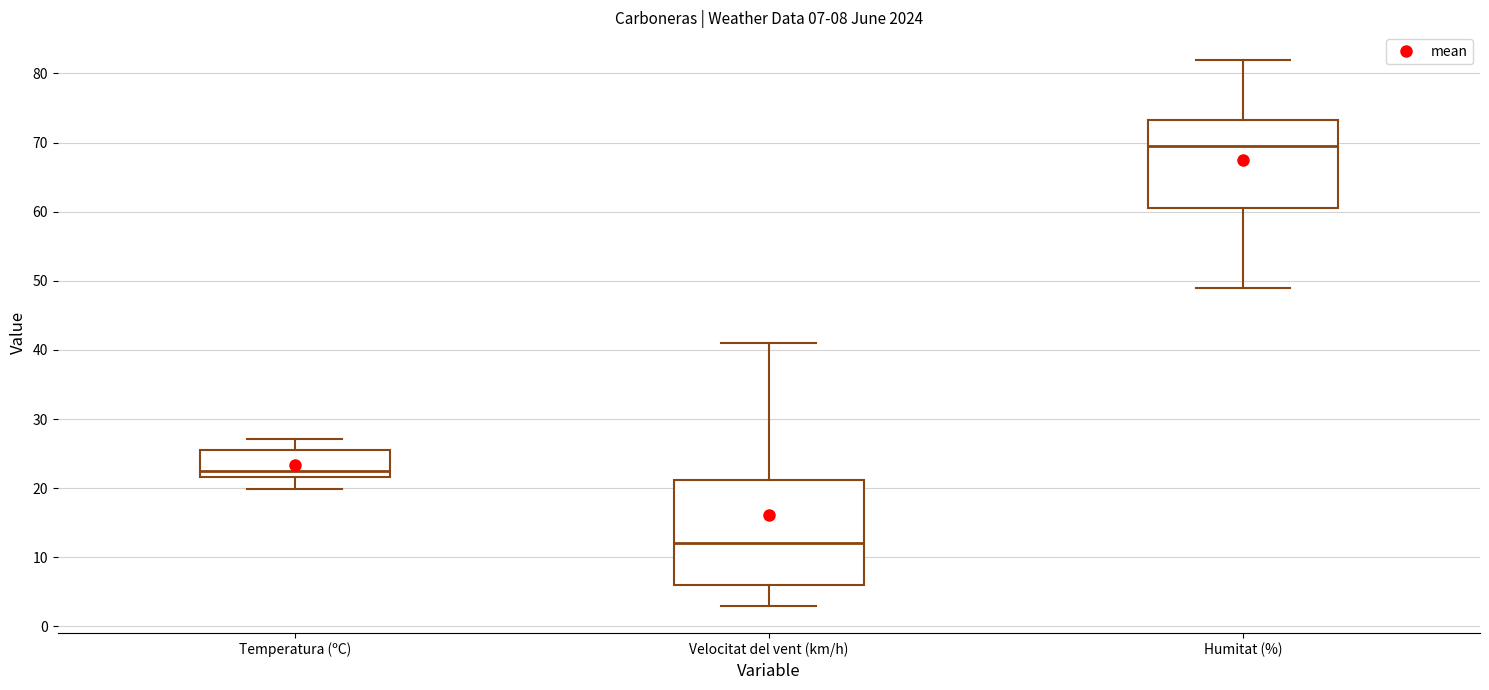

Which box's median line is the lowest?

Velocitat del vent (km/h)